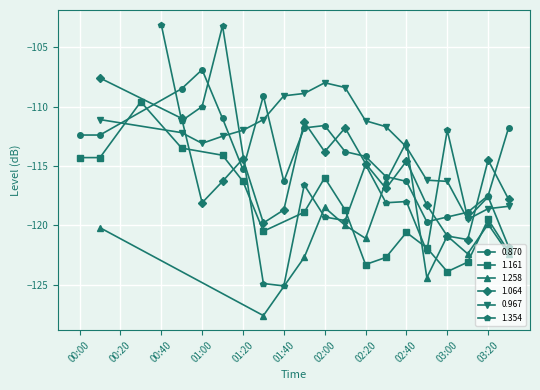

What is the average value of the 1.161 series?

-117.9